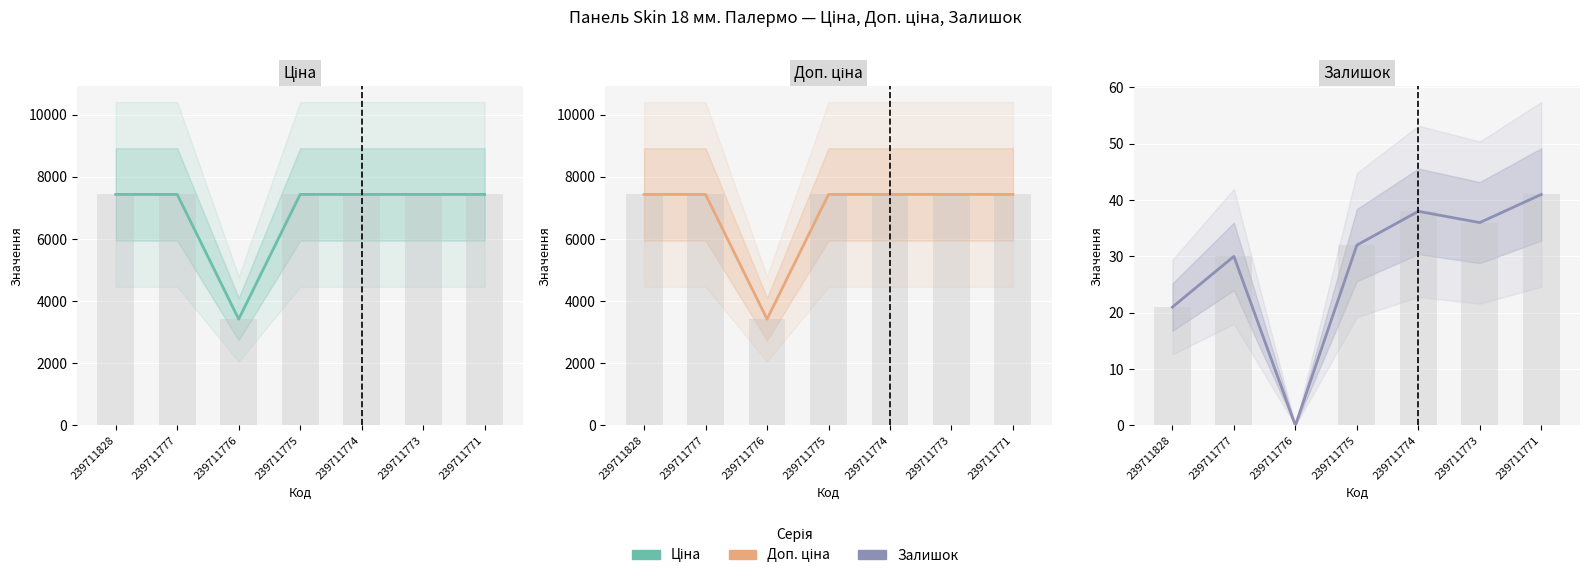

What is the spread (max minus min) of values at 239711777?

7406.2